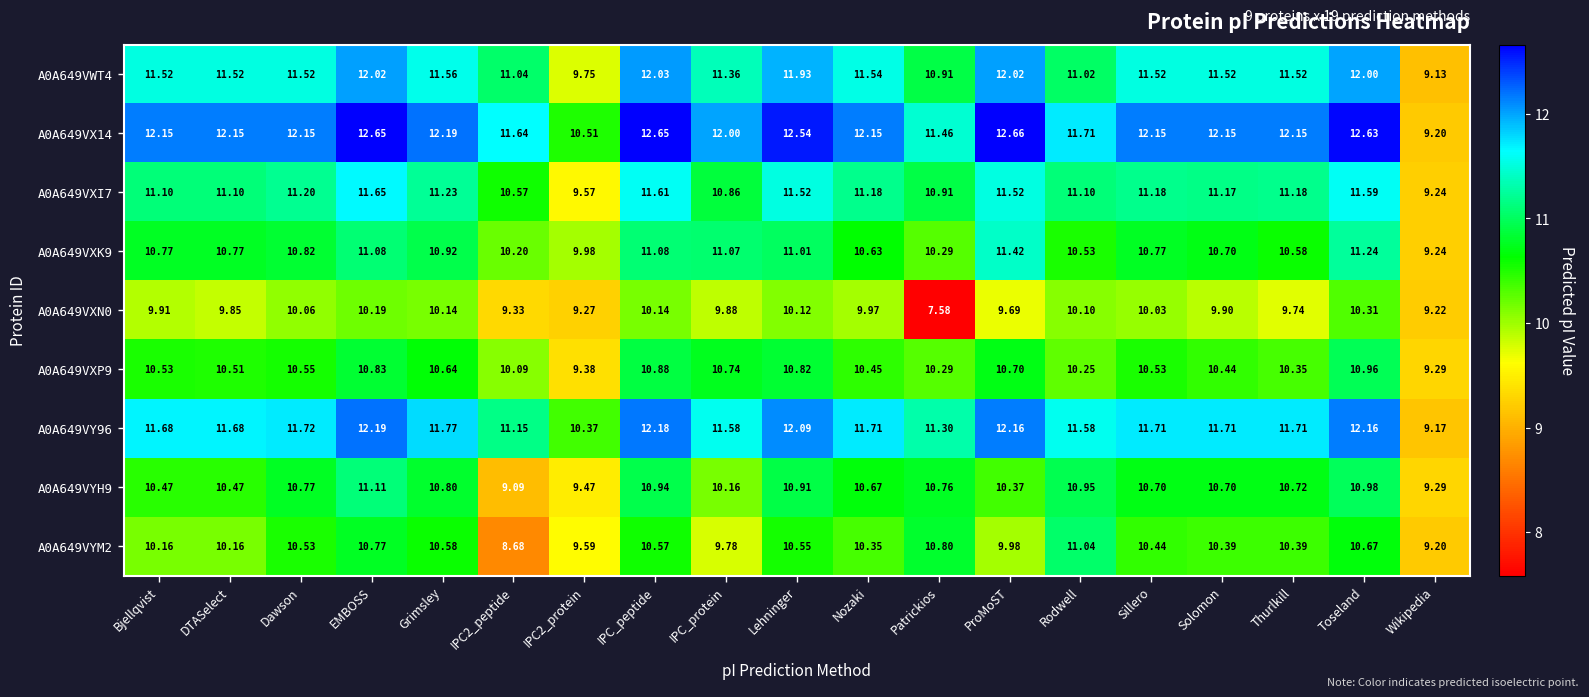

What is the maximum value shown in the chart?

12.7